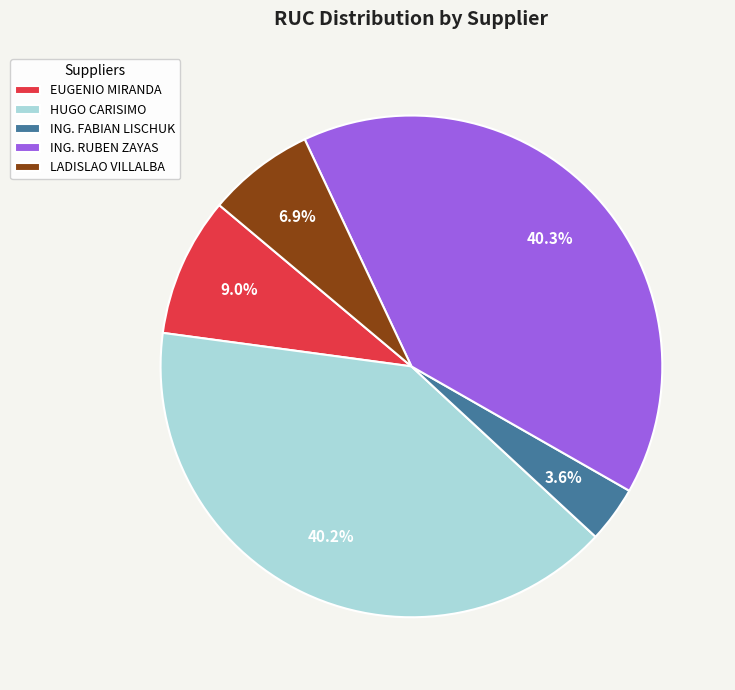

What percentage is the HUGO CARISIMO slice, to the nearest percent?

40%